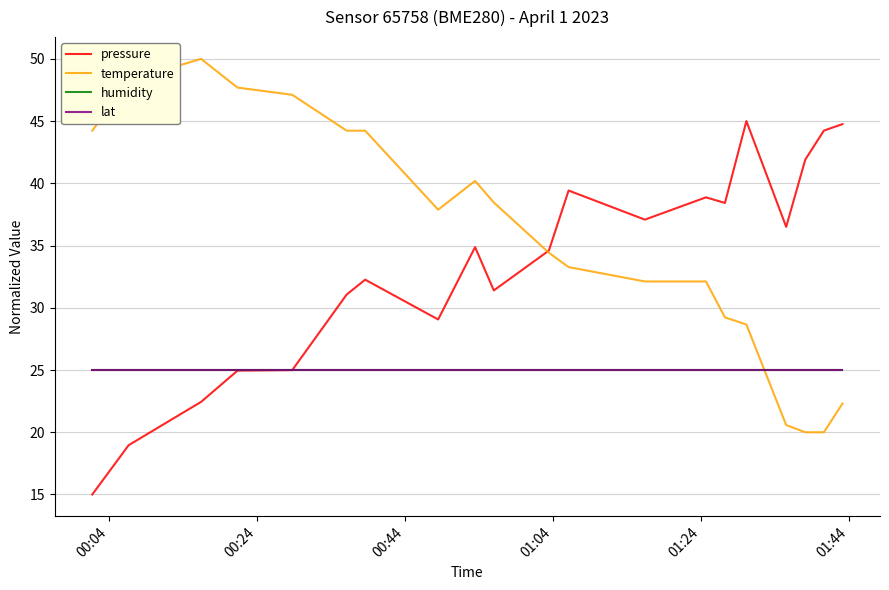

Which series has the widest spread of values?

pressure